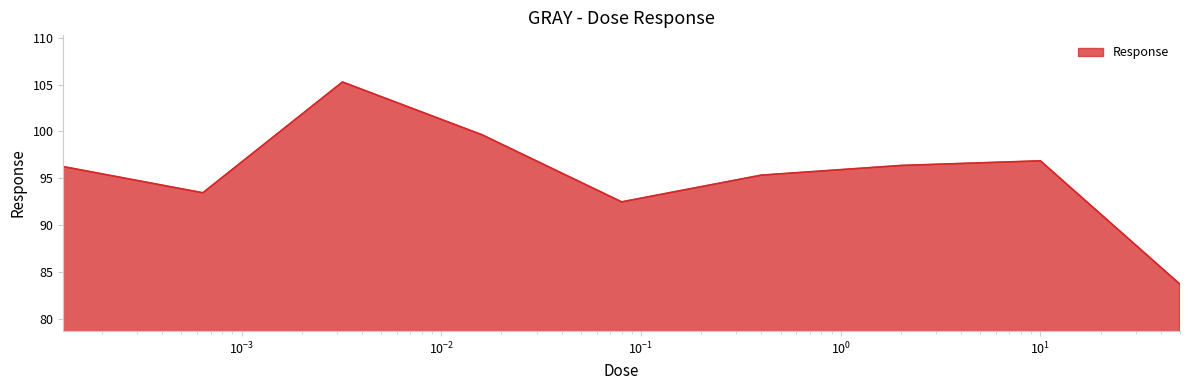

What is the minimum value shown in the chart?

83.7